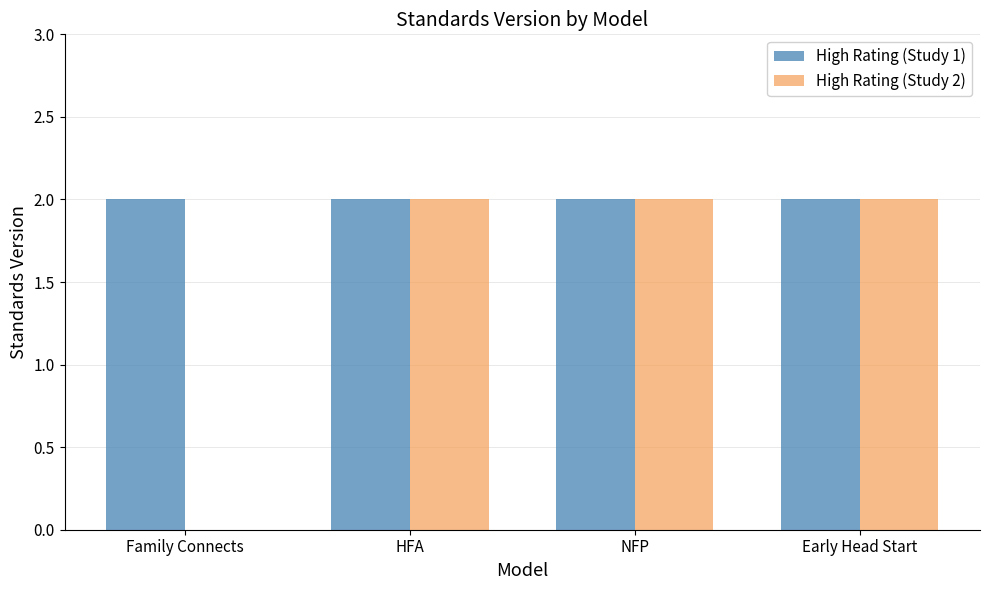

The High Rating (Study 2) series shows 3 at HFA. True or false?

False